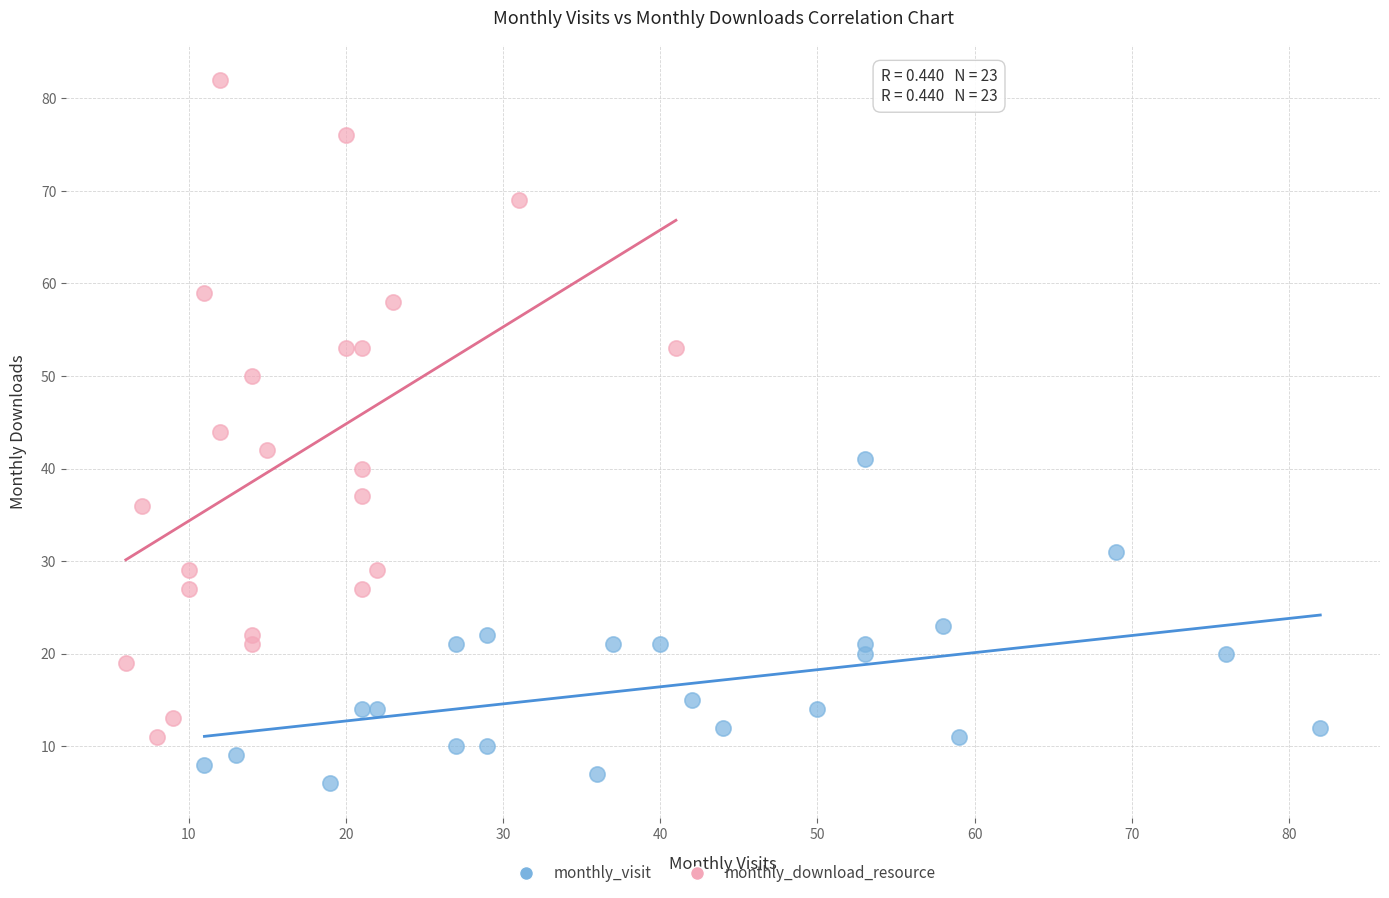

What are all the series names shown in the legend?

monthly_visit, monthly_download_resource